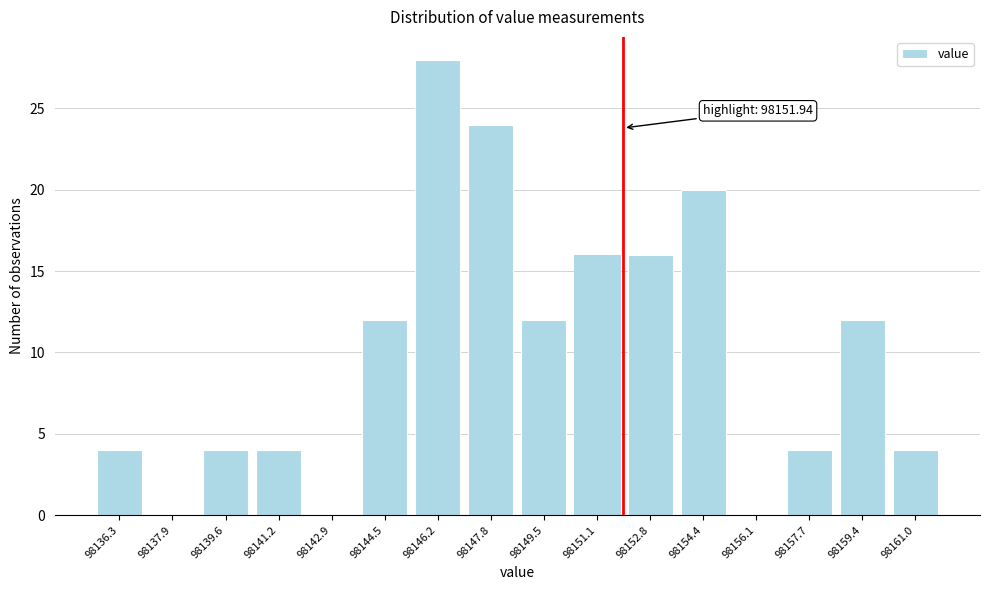

Reading left to right, what are all the values shown in this chart?

98136.3=4	98137.9=0	98139.6=4	98141.2=4	98142.9=0	98144.5=12	98146.2=28	98147.8=24	98149.5=12	98151.1=16	98152.8=16	98154.4=20	98156.1=0	98157.7=4	98159.4=12	98161.0=4